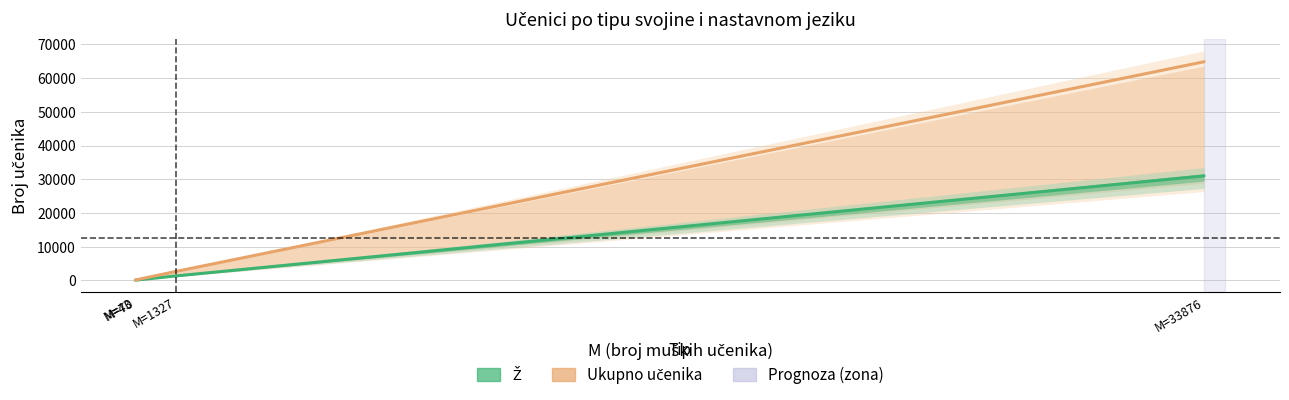

Reading left to right, what are all the values shown in this chart?

Ž: 31	61	1291	31001
Ukupno učenika: 74	131	2618	64877